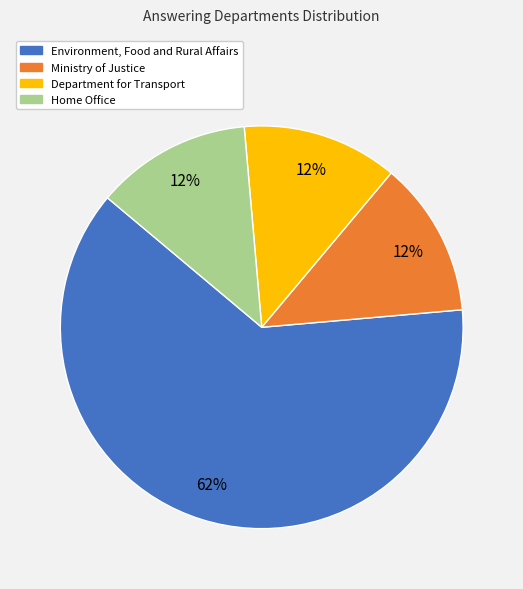

What is the largest slice in the pie chart?

Environment, Food and Rural Affairs